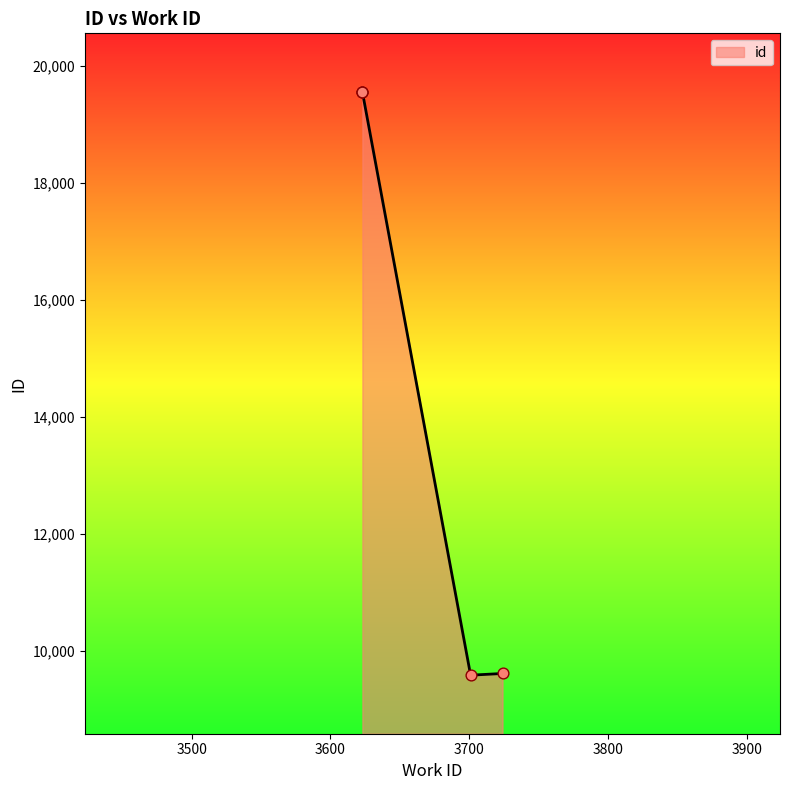

Between 3701 and 3724, which is larger?

3724